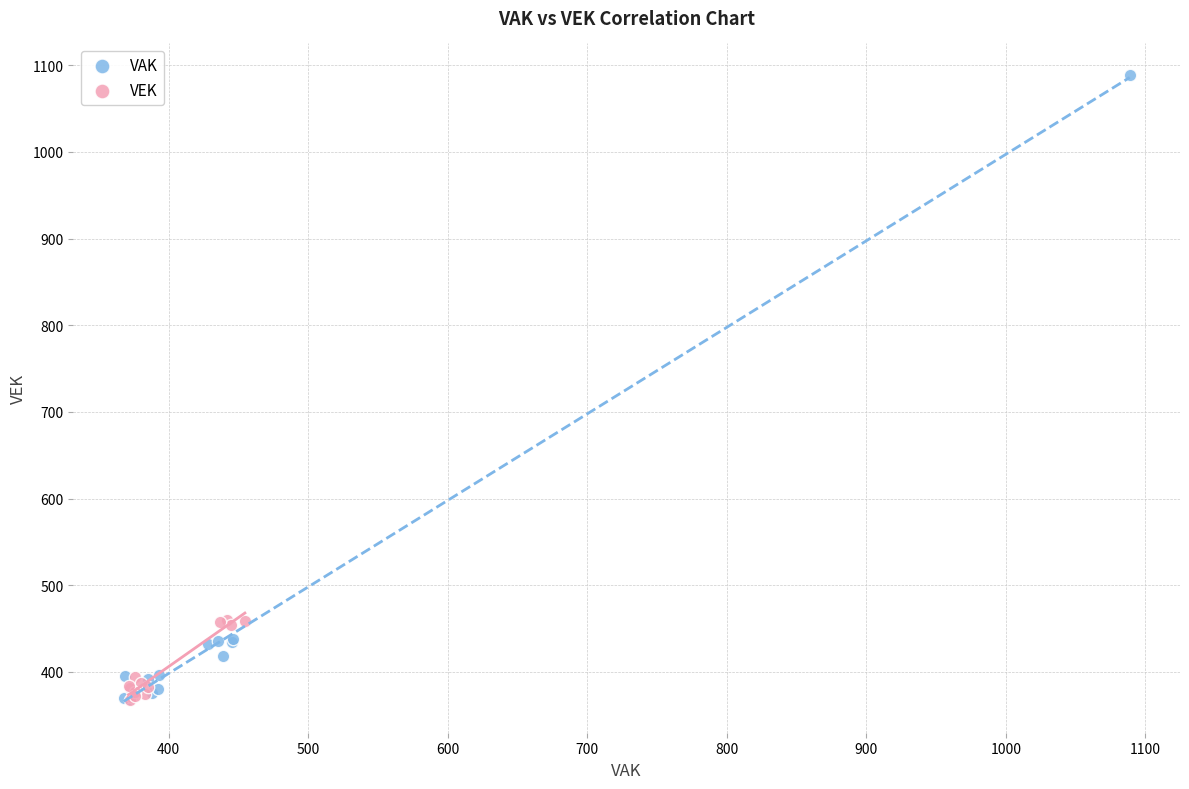

What are all the series names shown in the legend?

VAK, VEK